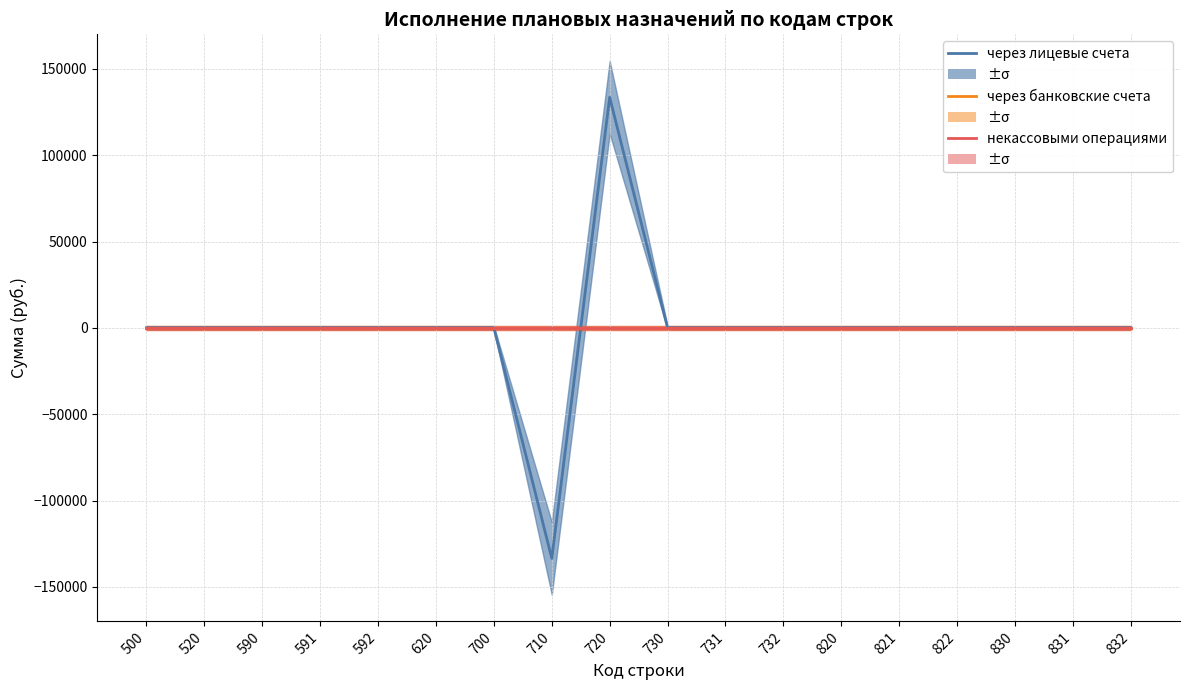

Count the number of data series in this chart.

3